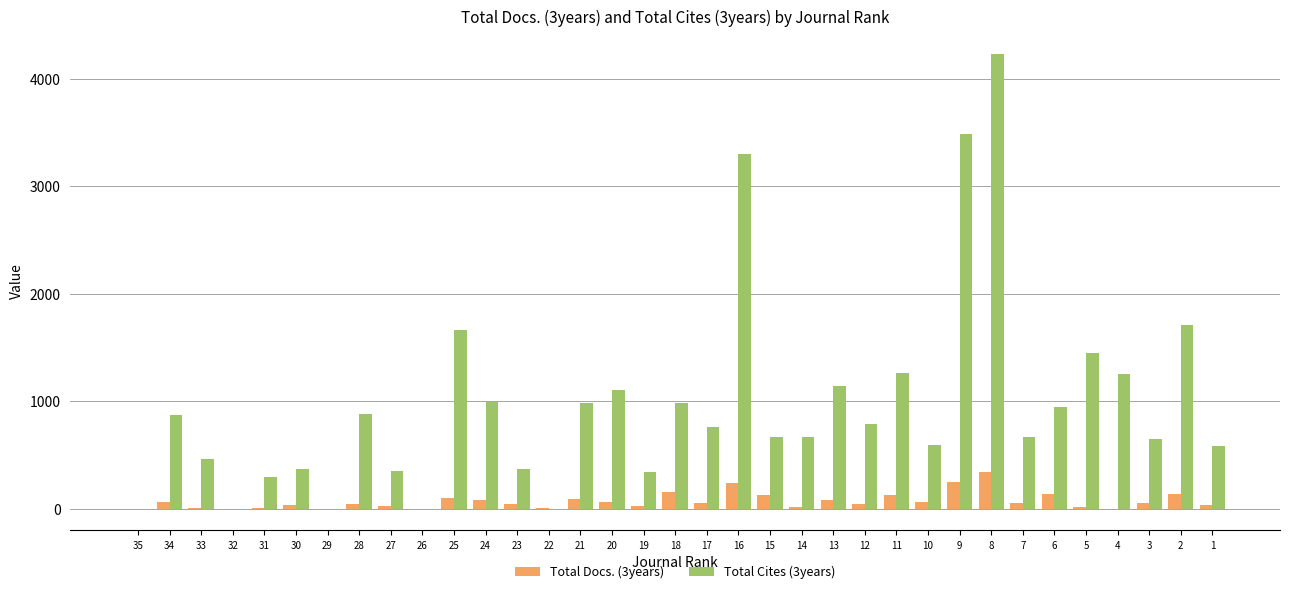

What is the greatest value displayed?

4231